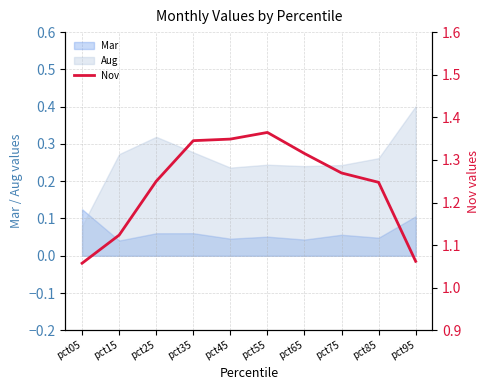

What is the maximum value shown in the chart?

1.4